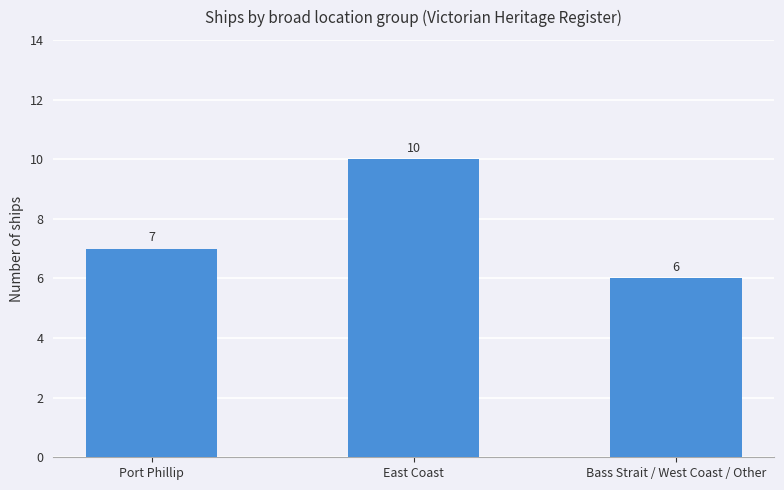

Count the number of data series in this chart.

1